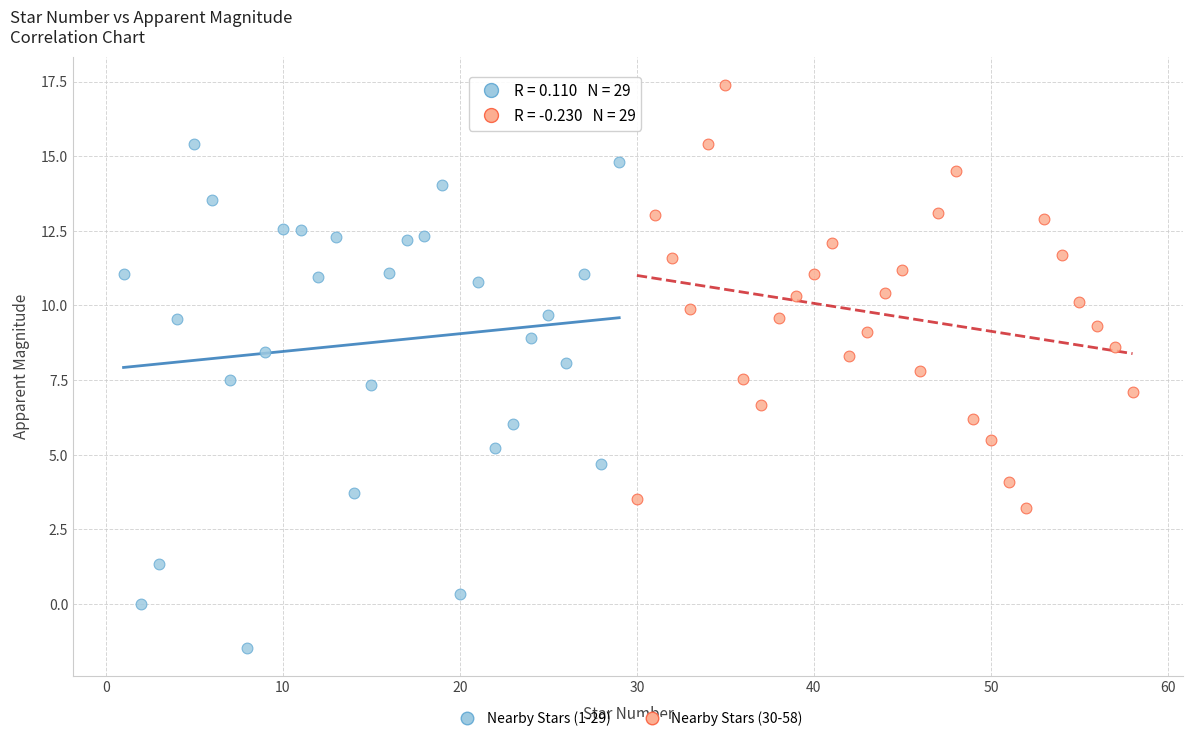

Which series has the largest Y range (max minus min)?

Nearby Stars (1-29)